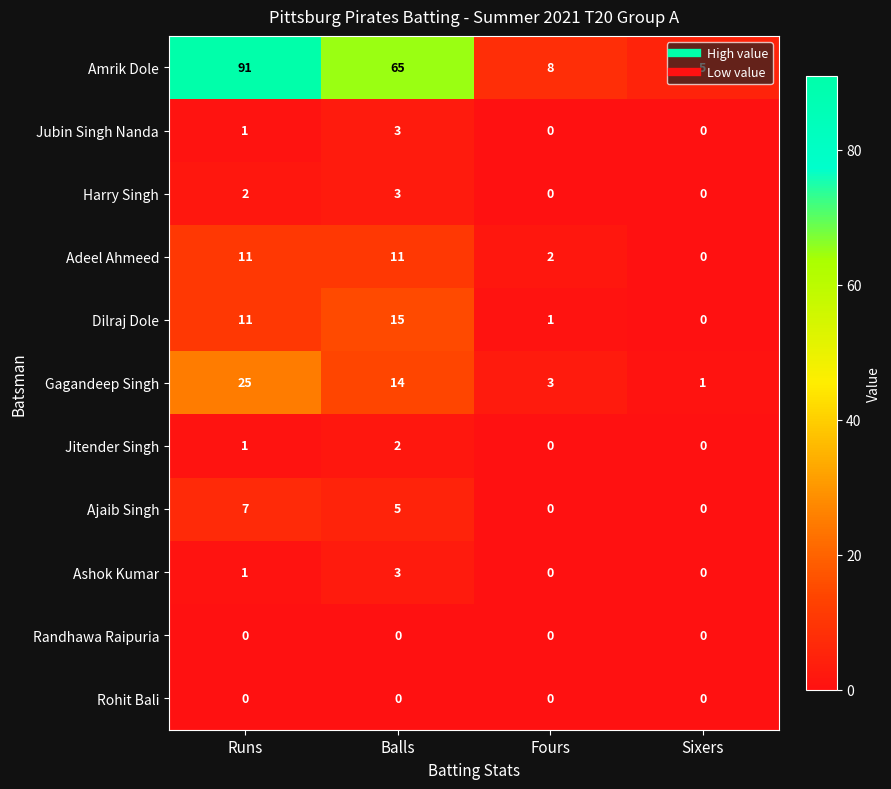

The Amrik Dole series shows 65 at Balls. True or false?

True